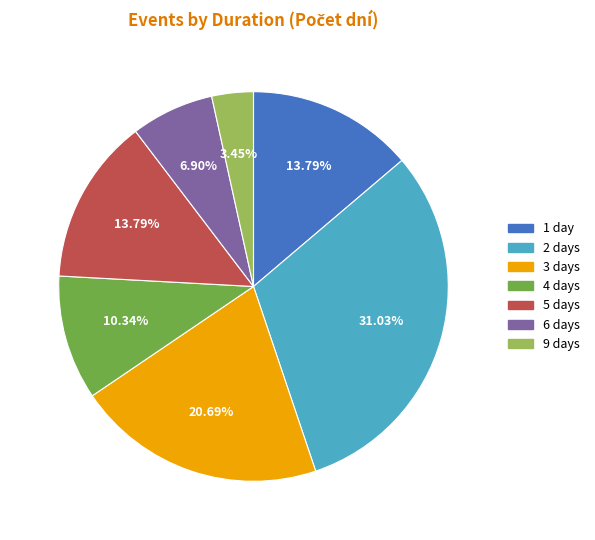

How many slices are in this pie chart?

7